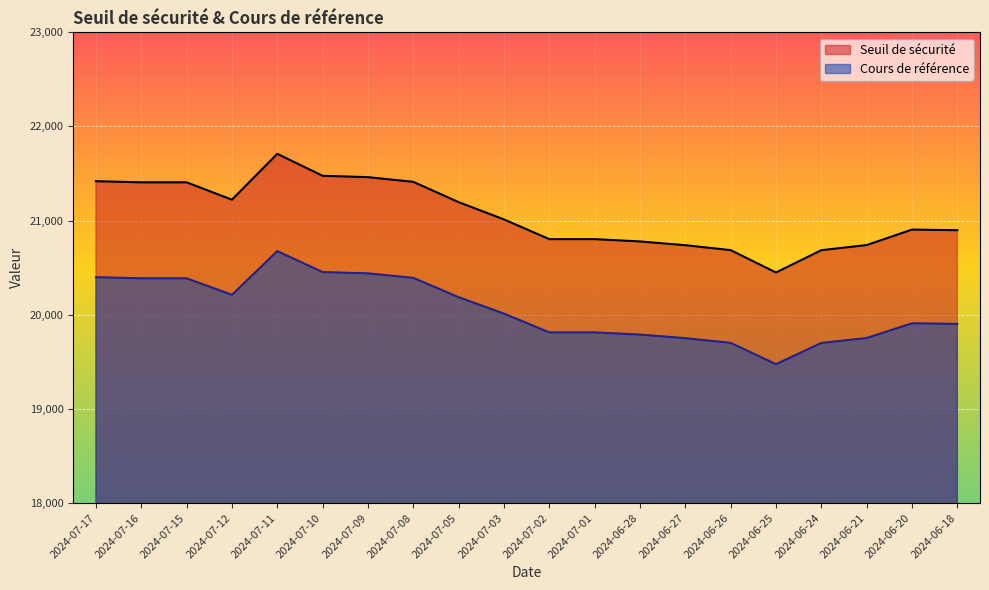

What is the spread (max minus min) of values at 2024-06-27?

987.6